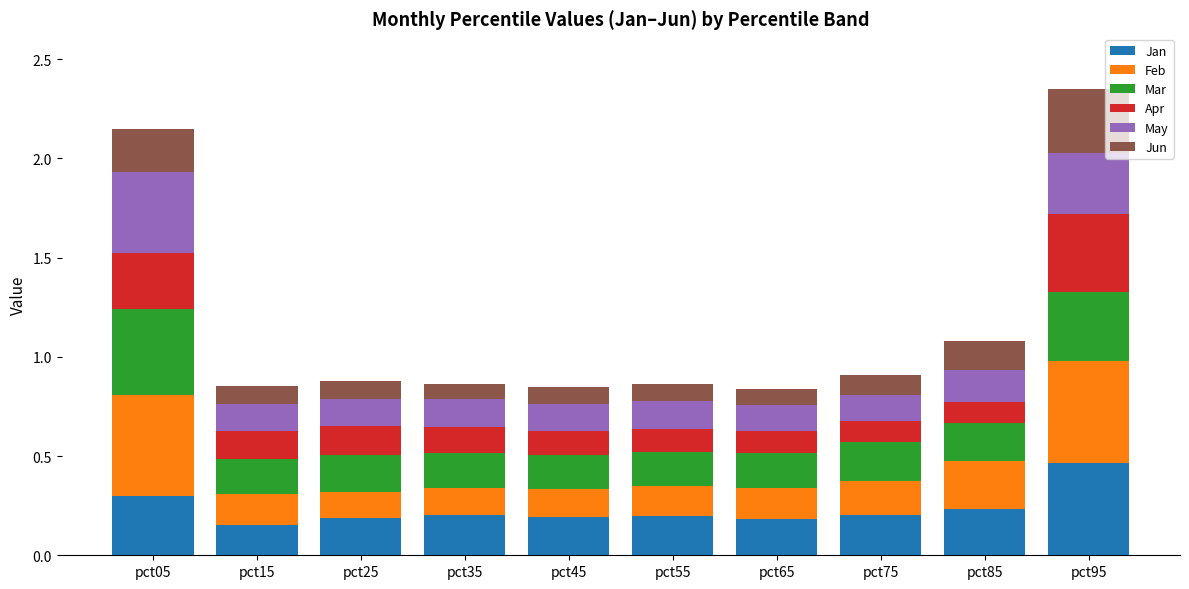

The value of Jan at pct45 is 0.2. True or false?

True